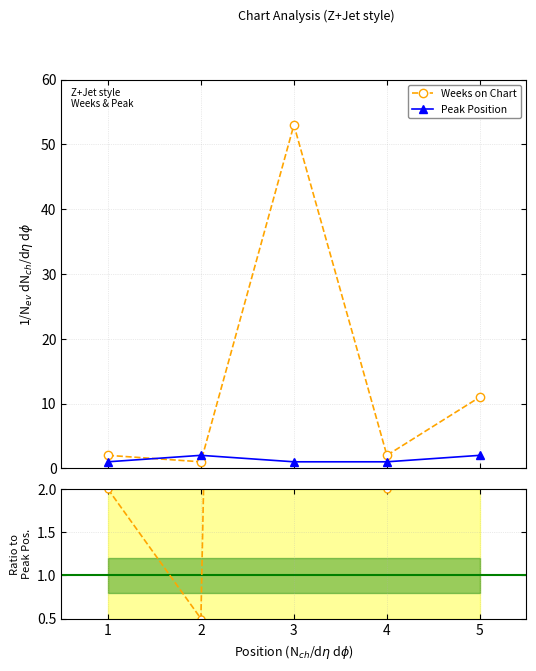

What is the maximum value for Weeks on Chart?

53